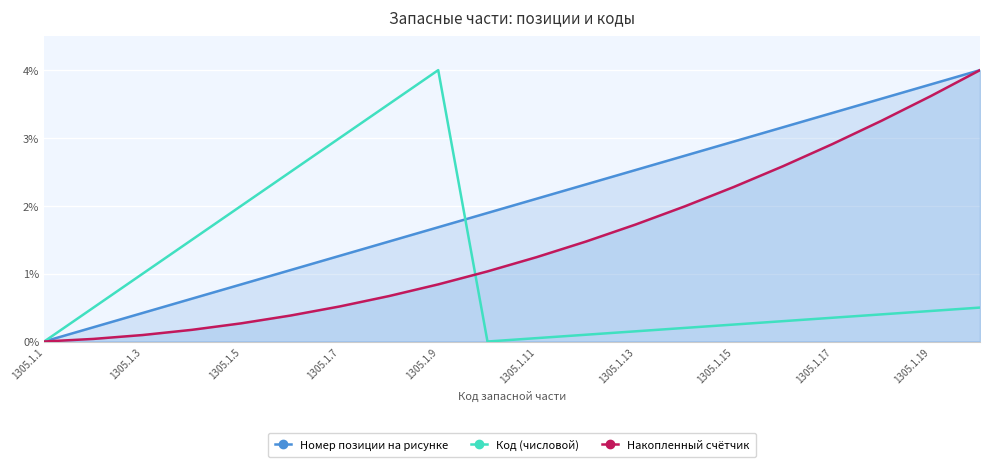

What is the maximum value for Накопленный счётчик?

4.0